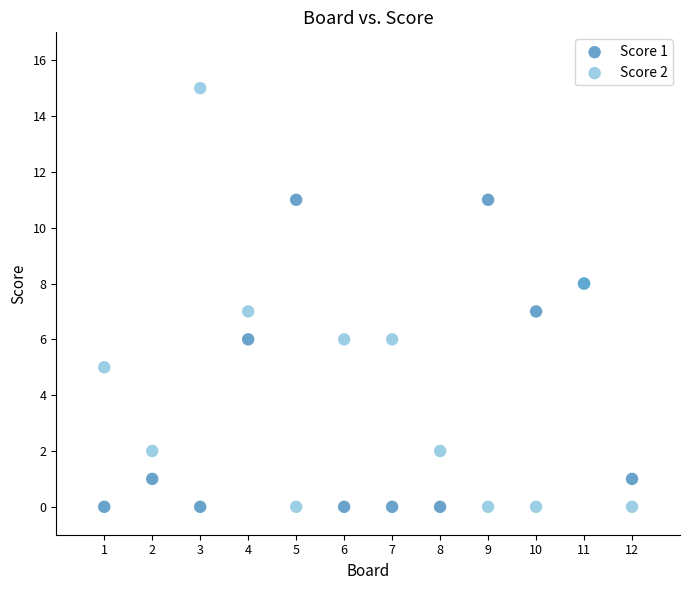

Which series has the widest spread of Y values?

Score 2